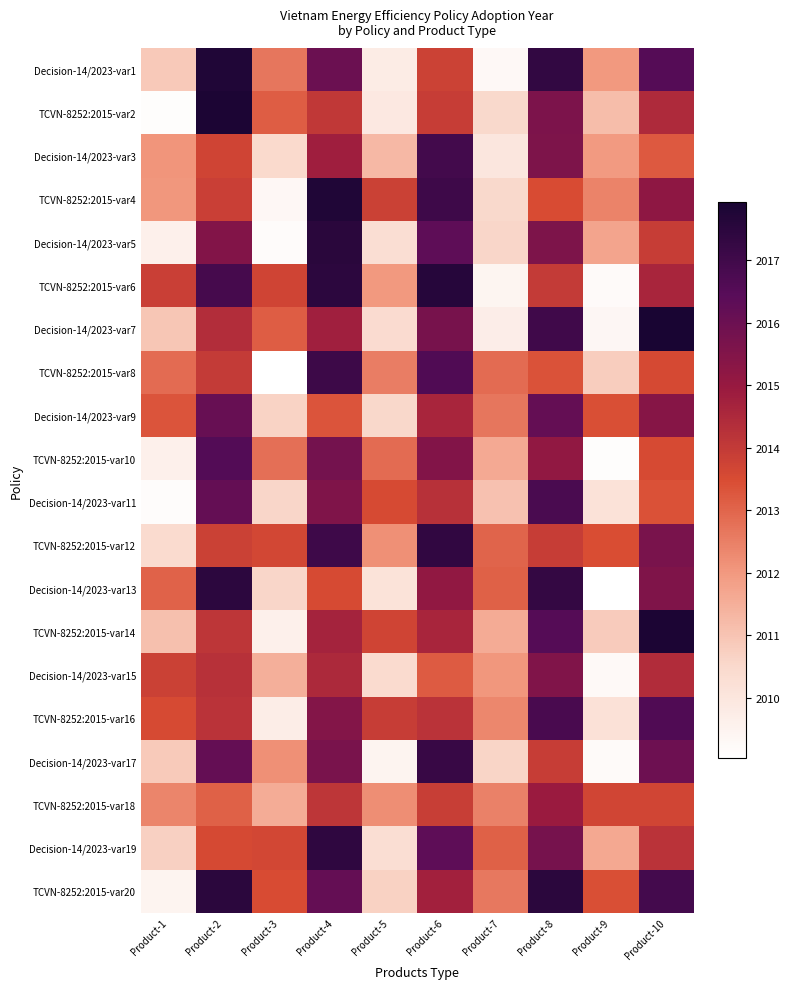

Which series has the largest total across all categories?

TCVN-8252:2015-var20